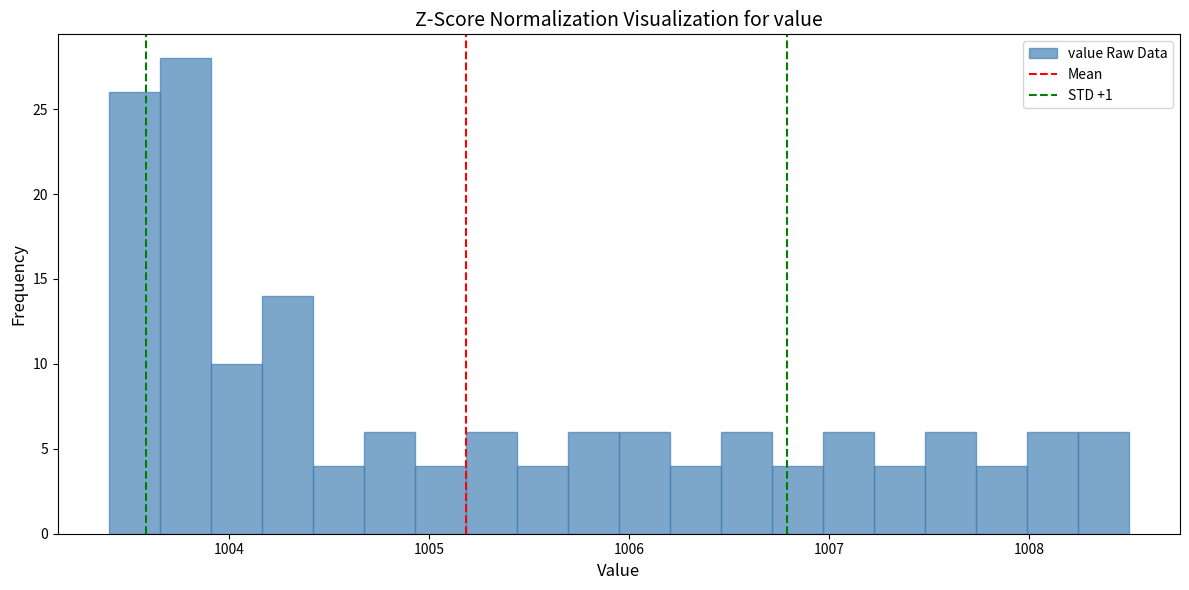

Around what value on the x-axis is the tallest bar? Give the approximate position of its centre, as read against the axis.

1003.8